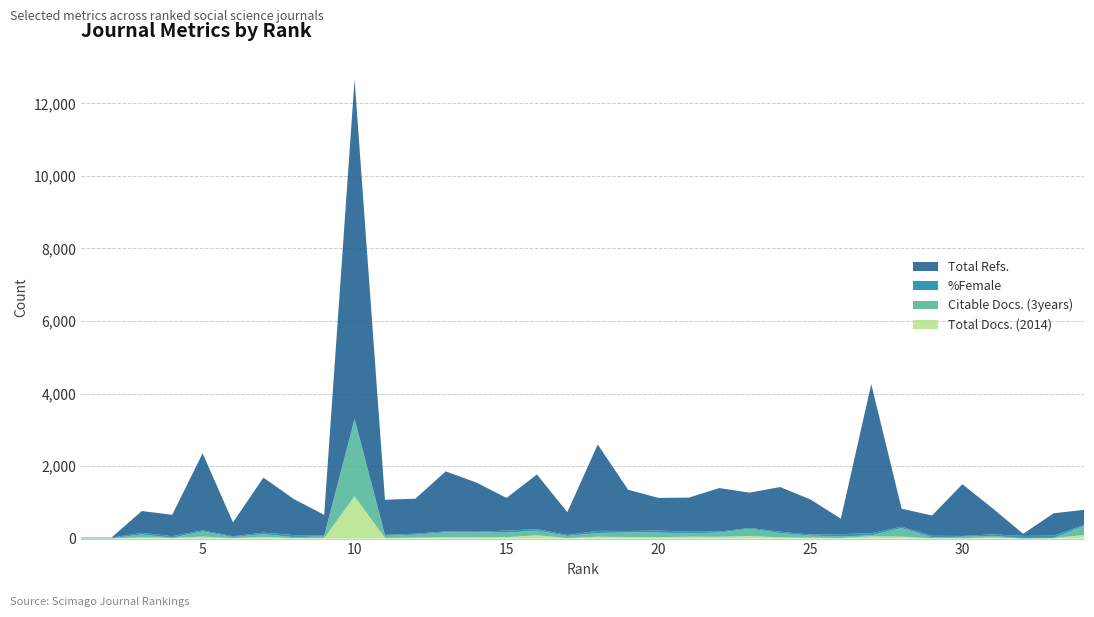

Reading left to right, transcribe all the data shown in this chart.

Total Docs. (2014): 1=8	2=6	3=34	4=21	5=55	6=12	7=46	8=12	9=16	10=1166	11=16	12=27	13=37	14=40	15=39	16=92	17=14	18=52	19=43	20=39	21=53	22=49	23=68	24=35	25=24	26=15	27=62	28=53	29=11	30=10	31=32	32=6	33=15	34=98
Citable Docs. (3years): 1=0	2=0	3=81	4=0	5=142	6=32	7=75	8=28	9=43	10=2105	11=58	12=81	13=135	14=133	15=124	16=127	17=59	18=100	19=126	20=124	21=92	22=117	23=202	24=116	25=58	26=43	27=28	28=237	29=23	30=41	31=42	32=2	33=3	34=251
%Female: 1=20	2=20	3=44	4=46	5=32	6=20	7=44	8=56	9=22	10=36	11=29	12=26	13=26	14=15	15=57	16=43	17=28	18=61	19=40	20=57	21=46	22=26	23=25	24=40	25=29	26=65	27=56	28=37	29=44	30=22	31=42	32=65	33=65	34=26
Total Refs.: 1=0	2=0	3=602	4=588	5=2123	6=383	7=1517	8=995	9=574	10=9356	11=968	12=966	13=1656	14=1360	15=902	16=1506	17=627	18=2381	19=1138	20=902	21=939	22=1201	23=972	24=1231	25=968	26=425	27=4115	28=497	29=559	30=1426	31=713	32=58	33=615	34=418